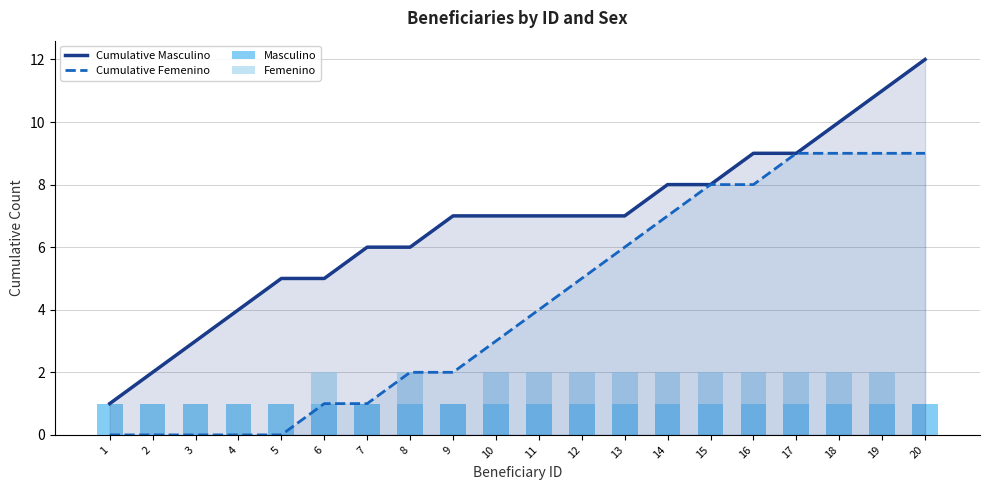

What is the total value across all series at 14?

17